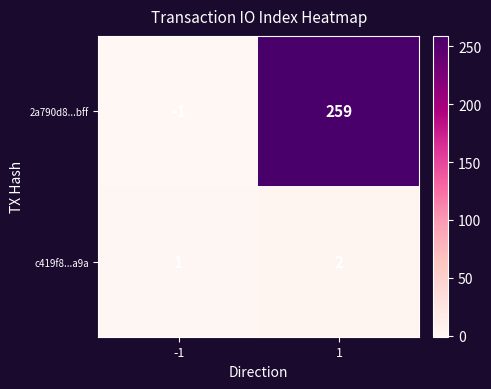

The c419f8...a9a series shows 2 at 1. True or false?

True